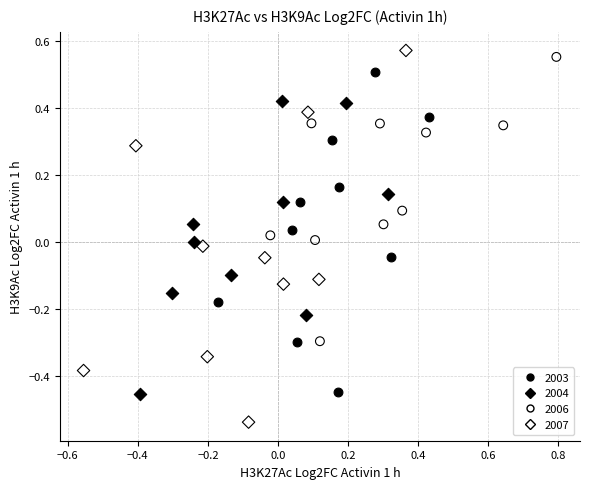

Which series contains the highest Y value?

2007